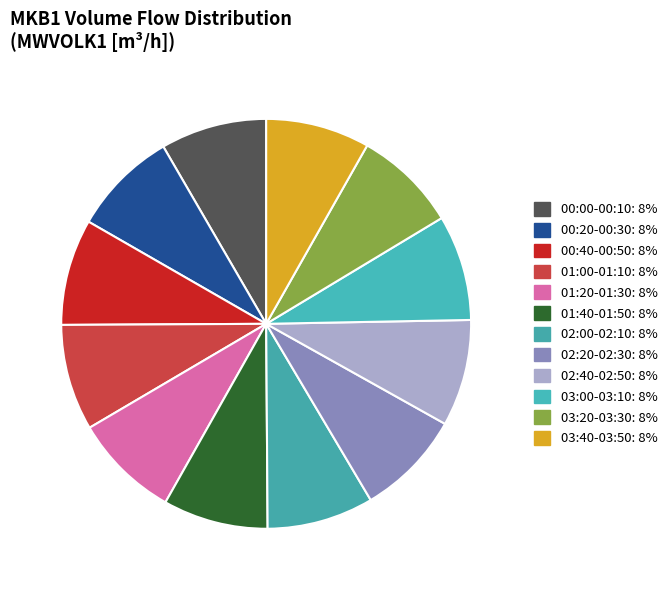

How many slices are in this pie chart?

12